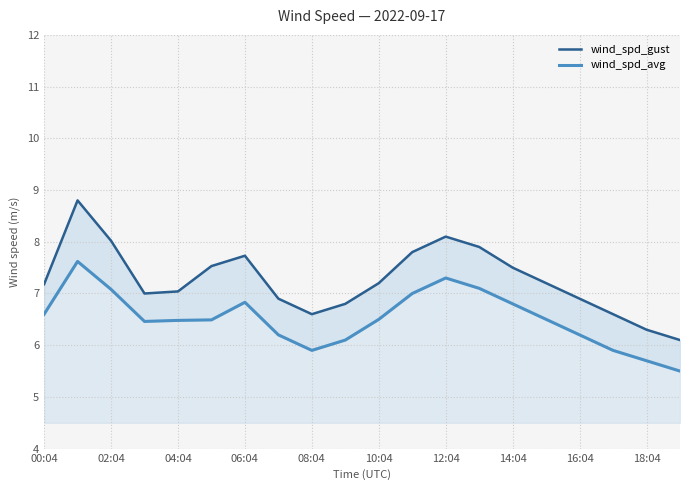

How many lines are shown in the chart?

2